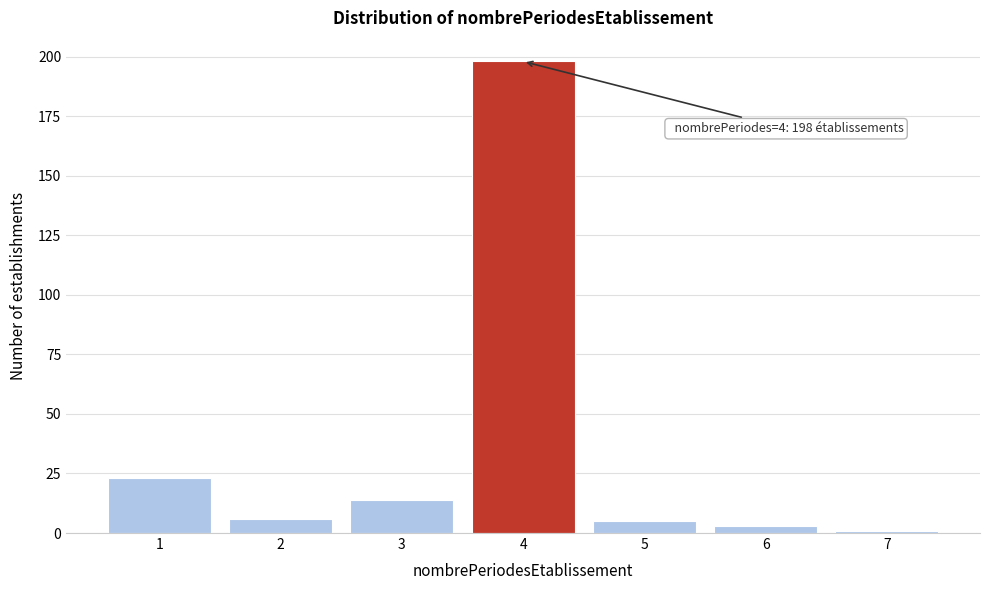

Reading right to left, what are all the values shown in this chart?

7=1	6=3	5=5	4=198	3=14	2=6	1=23